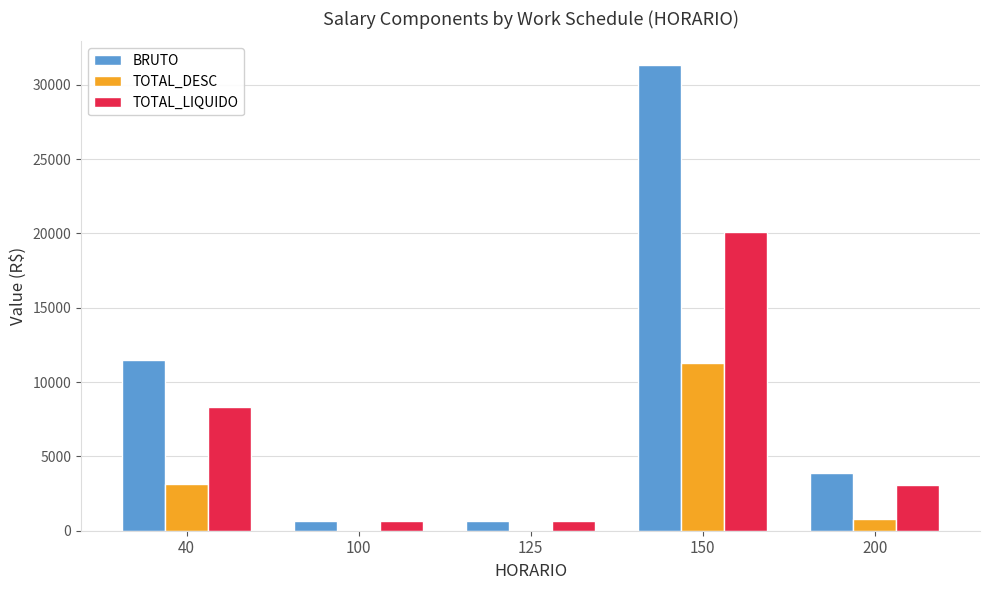

What is the greatest value displayed?

31348.0